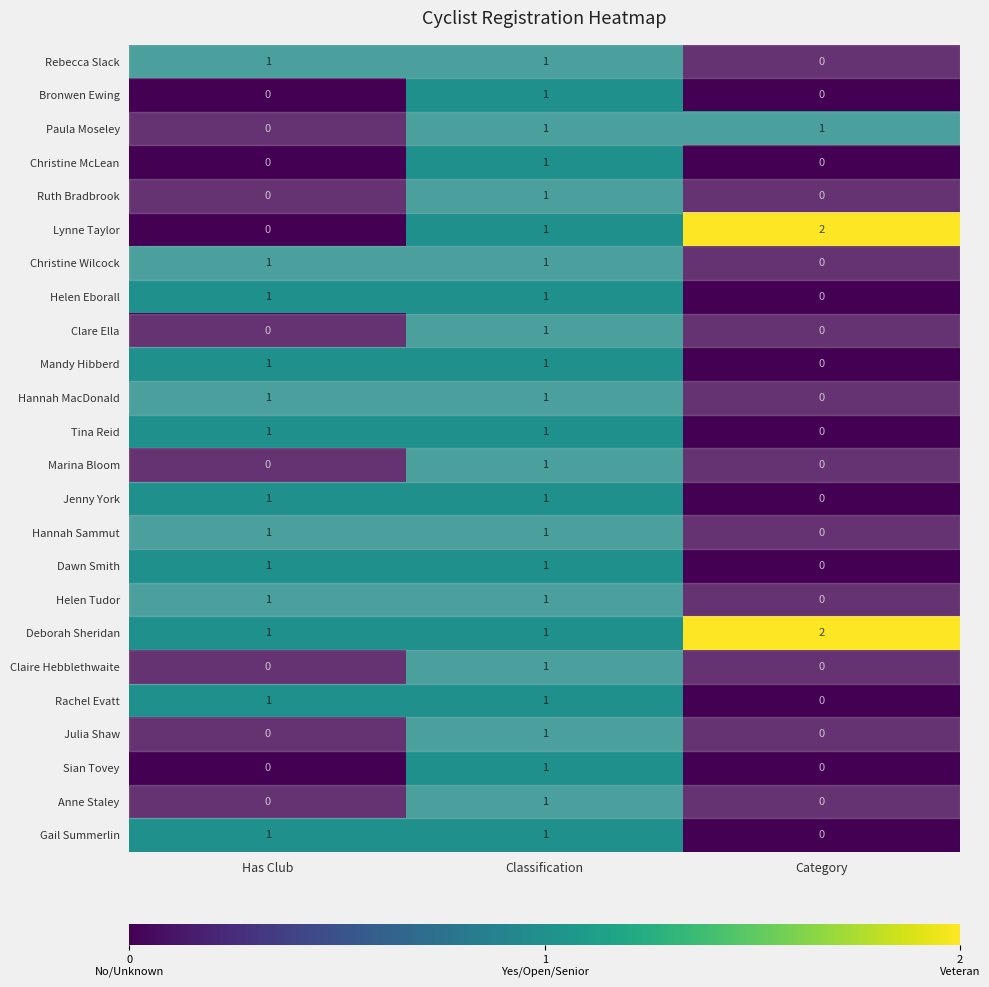

The Anne Staley series shows 0 at Has Club. True or false?

True